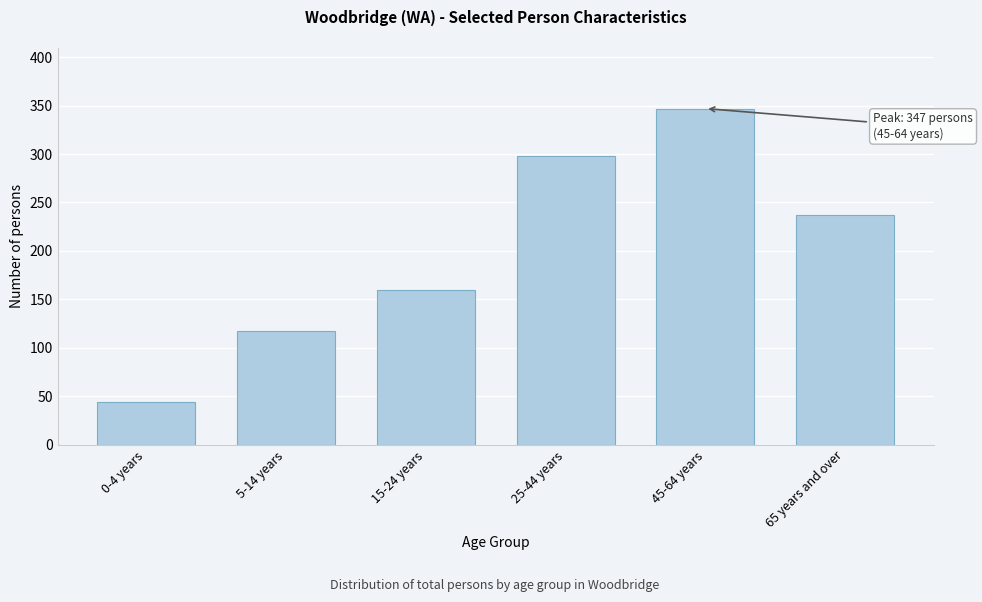

Reading left to right, transcribe all the data shown in this chart.

0-4 years=44	5-14 years=117	15-24 years=160	25-44 years=298	45-64 years=347	65 years and over=237